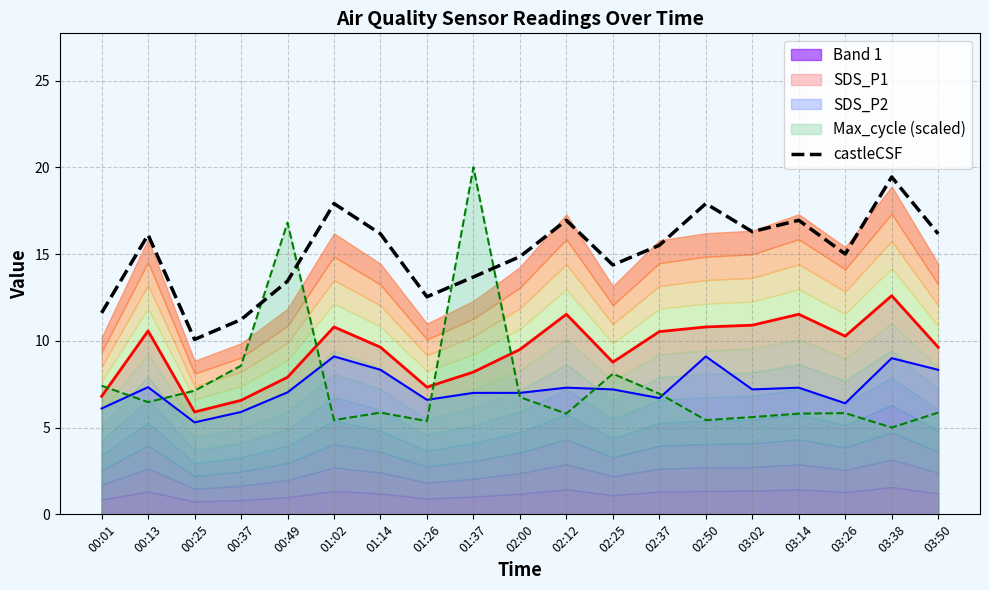

What is the change in value from 03:26 to 03:50?

+1.2